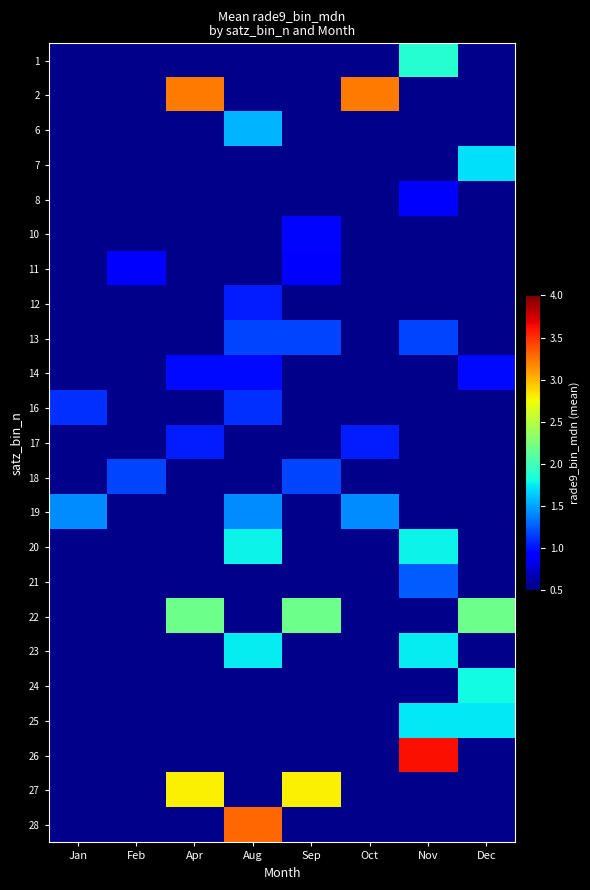

Is the value of 11 at Feb greater than the value of 10 at Nov?

No